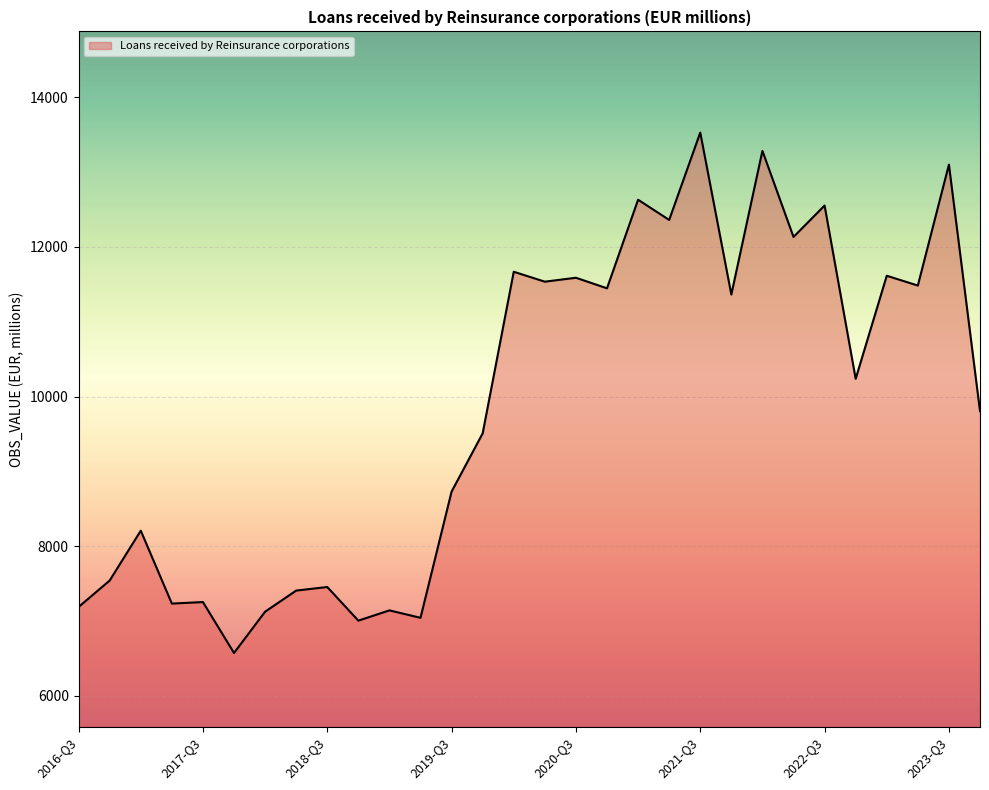

What is the difference between the maximum and minimum values?

6957.3